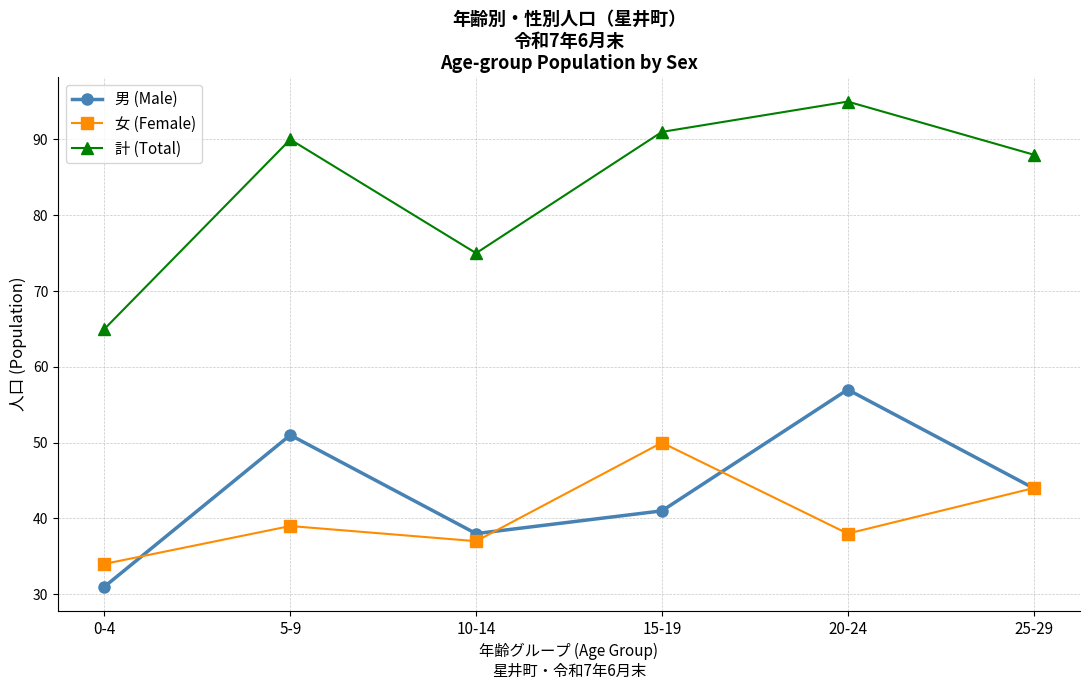

What is the average value of the 女 (Female) series?

40